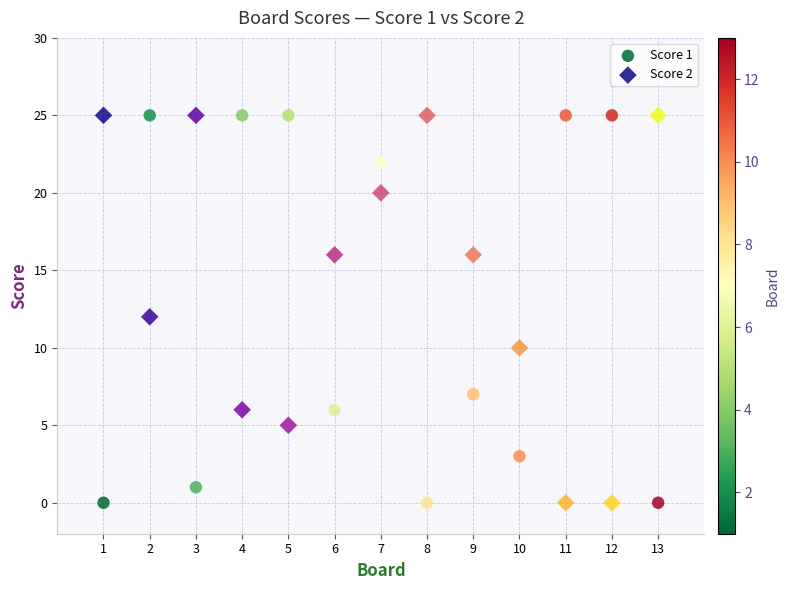

What are all the series names shown in the legend?

Score 1, Score 2